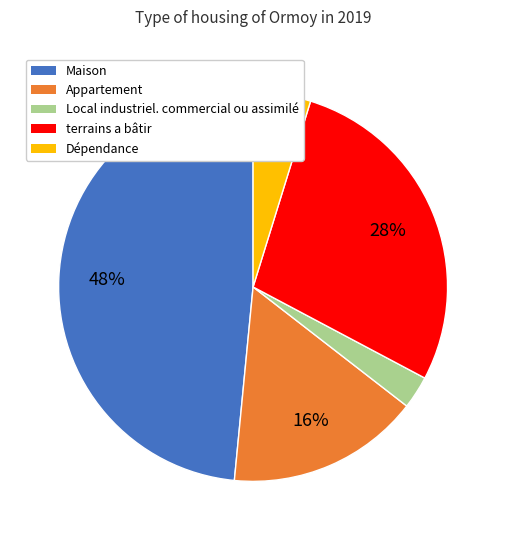

Does any single category account for the majority?

No